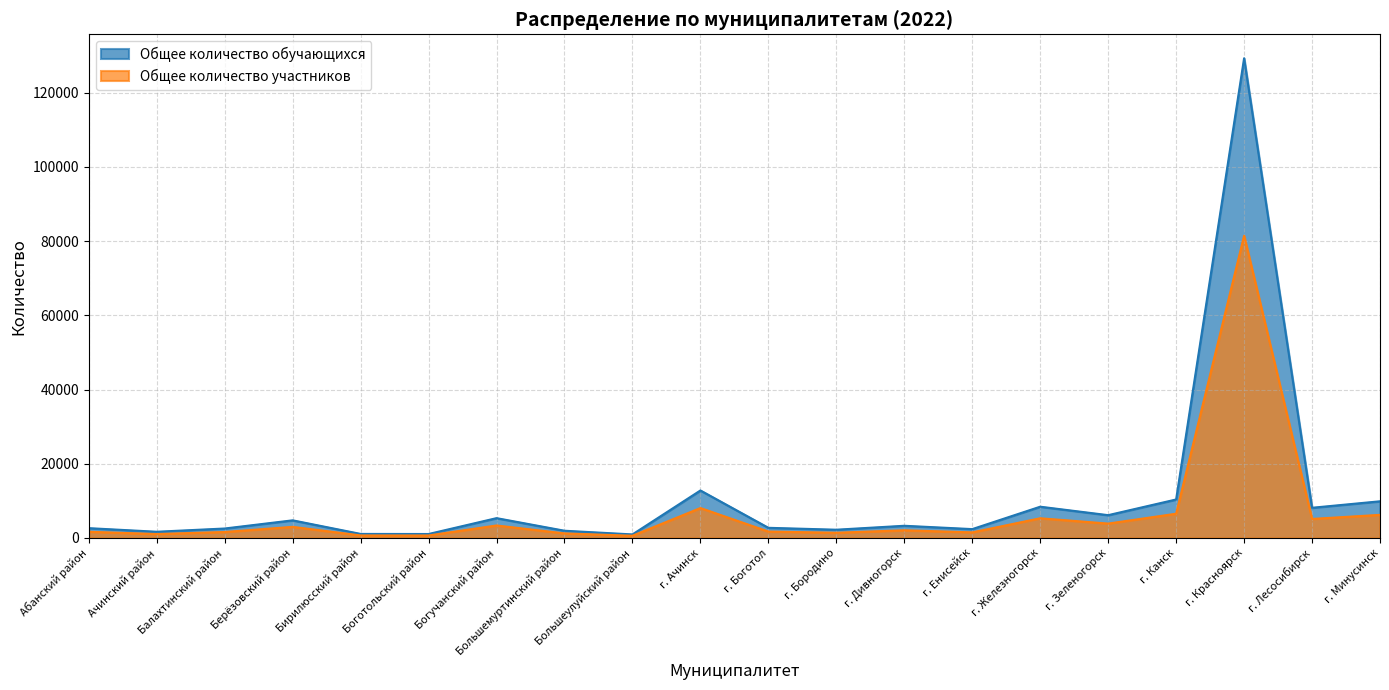

The value of Общее количество обучающихся at г. Минусинск is 14797.8. True or false?

False